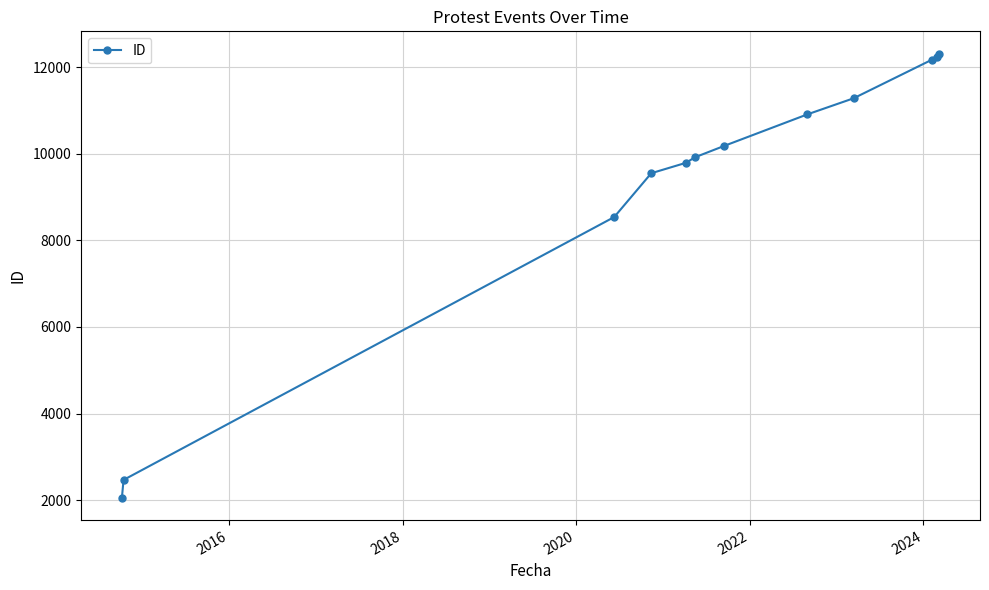

What is the sum of all values?

111433